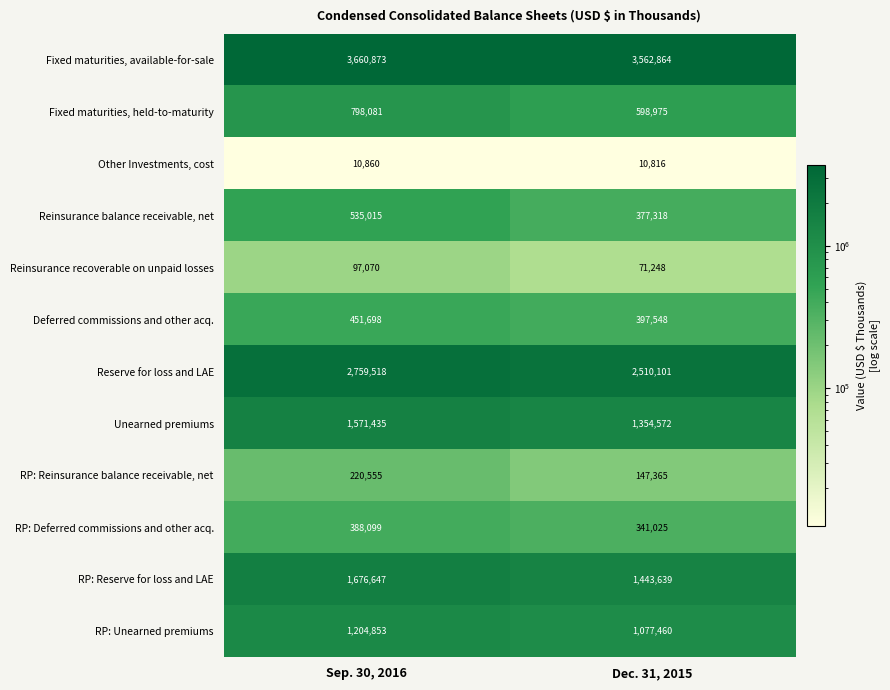

Reading left to right, what are all the values shown in this chart?

Fixed maturities, available-for-sale: Sep. 30, 2016=3660873	Dec. 31, 2015=3562864
Fixed maturities, held-to-maturity: Sep. 30, 2016=798081	Dec. 31, 2015=598975
Other Investments, cost: Sep. 30, 2016=10860	Dec. 31, 2015=10816
Reinsurance balance receivable, net: Sep. 30, 2016=535015	Dec. 31, 2015=377318
Reinsurance recoverable on unpaid losses: Sep. 30, 2016=97070	Dec. 31, 2015=71248
Deferred commissions and other acq.: Sep. 30, 2016=451698	Dec. 31, 2015=397548
Reserve for loss and LAE: Sep. 30, 2016=2759518	Dec. 31, 2015=2510101
Unearned premiums: Sep. 30, 2016=1571435	Dec. 31, 2015=1354572
RP: Reinsurance balance receivable, net: Sep. 30, 2016=220555	Dec. 31, 2015=147365
RP: Deferred commissions and other acq.: Sep. 30, 2016=388099	Dec. 31, 2015=341025
RP: Reserve for loss and LAE: Sep. 30, 2016=1676647	Dec. 31, 2015=1443639
RP: Unearned premiums: Sep. 30, 2016=1204853	Dec. 31, 2015=1077460